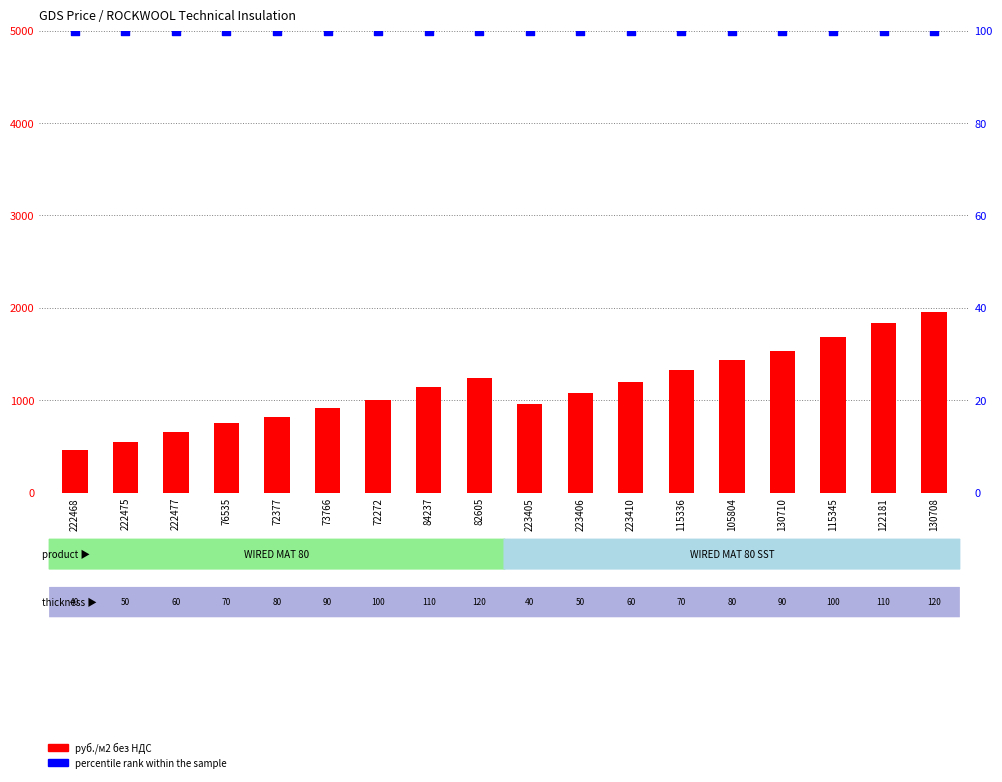

What is the total value across all series at 76535?

851.5